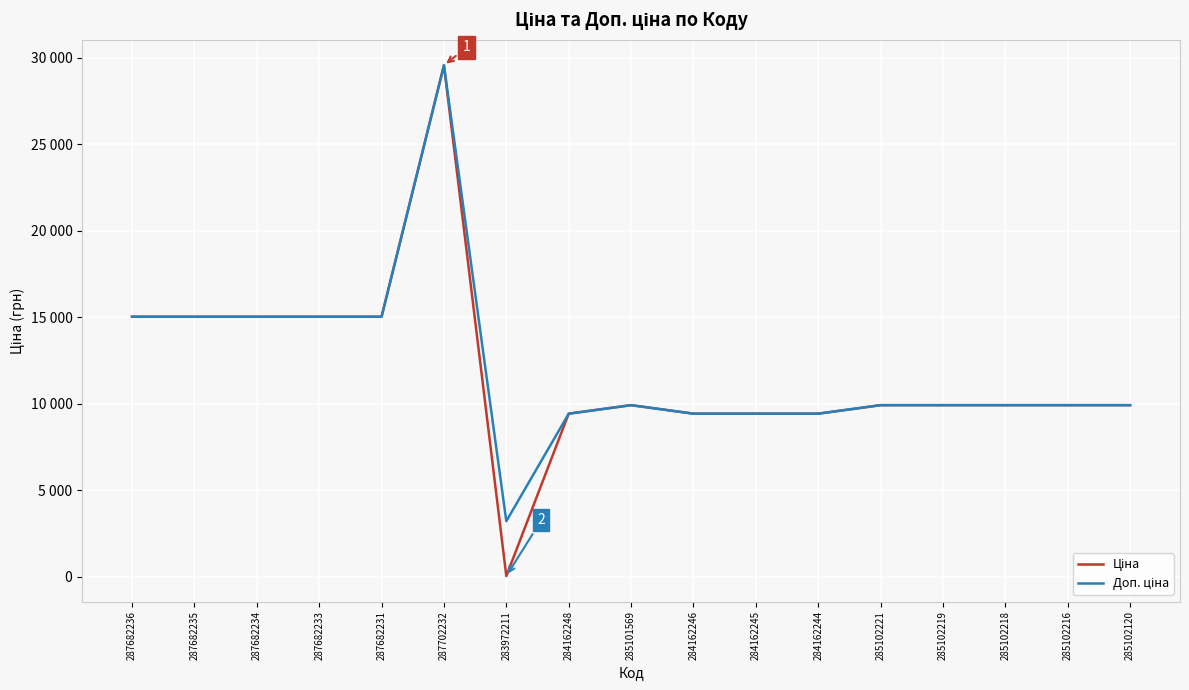

Does the chart display data point markers on the line(s)?

No